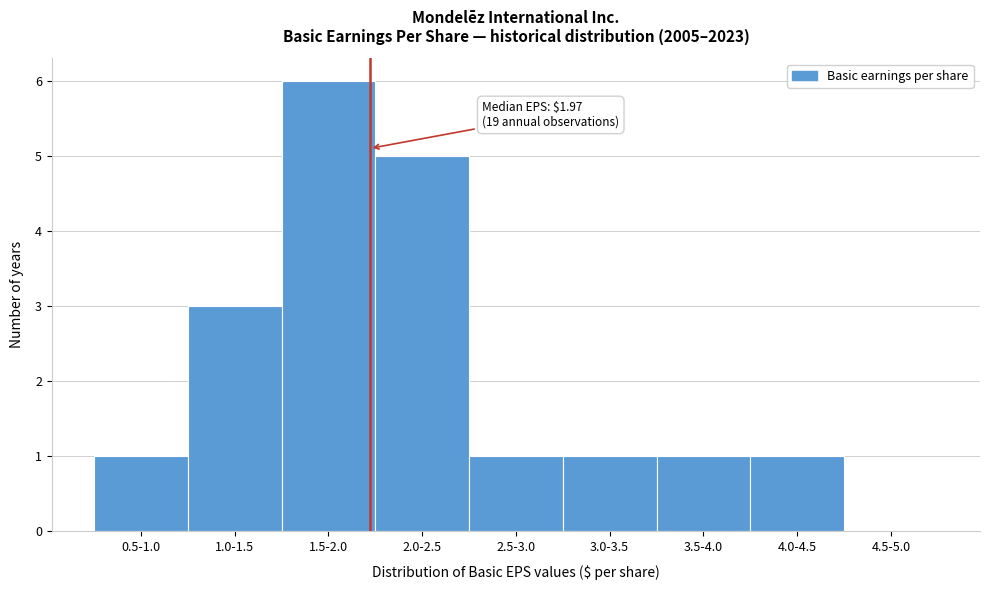

Reading left to right, extract all data points from this chart.

0.5-1.0=1	1.0-1.5=3	1.5-2.0=6	2.0-2.5=5	2.5-3.0=1	3.0-3.5=1	3.5-4.0=1	4.0-4.5=1	4.5-5.0=0